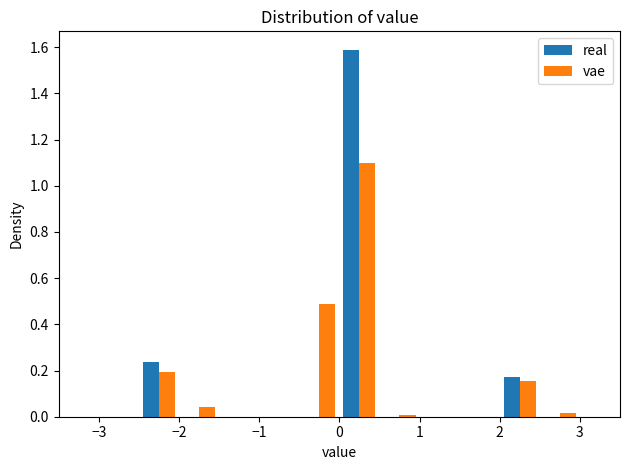

Reading left to right, transcribe this chart: for each range on the x-axis, give the height of each series' bar. The values are not printed on the chart, so give them approximately, as read against the axis.

-3.0 to -2.5: real=0	vae=0
-2.5 to -2.0: real=0.24	vae=0.20
-2.0 to -1.5: real=0	vae=0.04
-1.5 to -1.0: real=0	vae=0
-1.0 to -0.5: real=0	vae=0
-0.5 to 0.0: real=0	vae=0.48
0.0 to 0.5: real=1.58	vae=1.10
0.5 to 1.0: real=0	vae=under 0.02
1.0 to 1.5: real=0	vae=0
1.5 to 2.0: real=0	vae=0
2.0 to 2.5: real=0.18	vae=0.16
2.5 to 3.0: real=0	vae=under 0.02